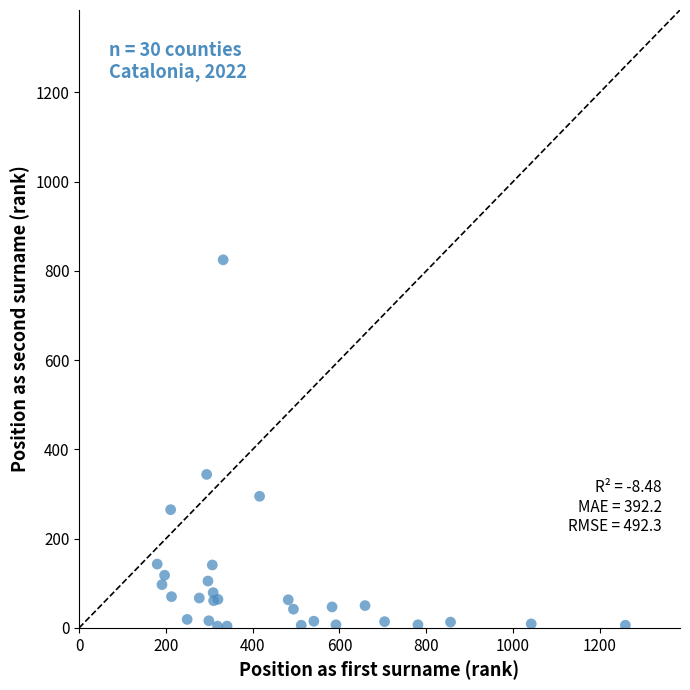

What Y value in the scatter plot is closest to 414?

344